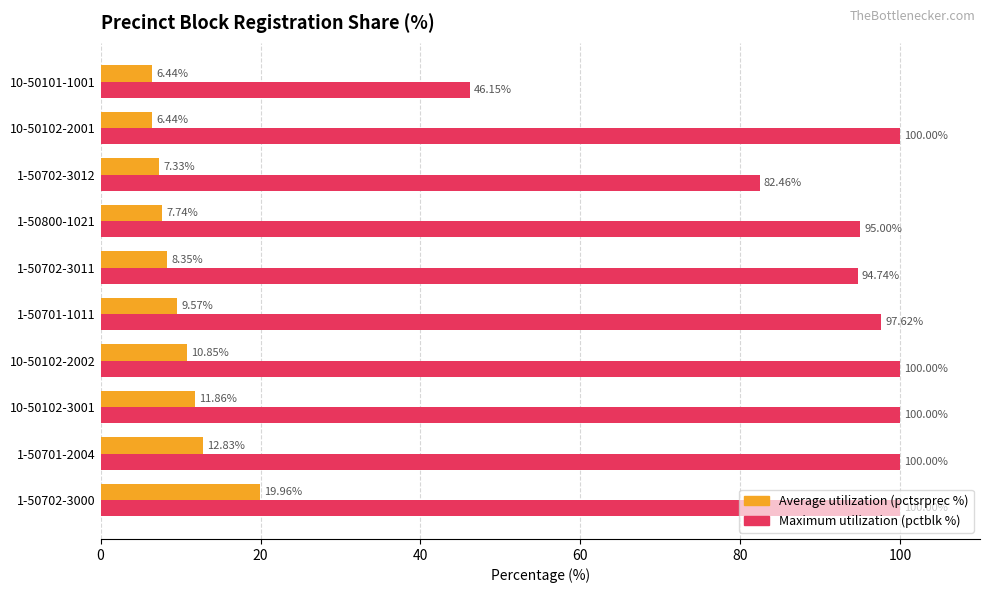

What is the difference between the maximum and minimum values in the Average utilization (pctsrprec %) series?

13.5